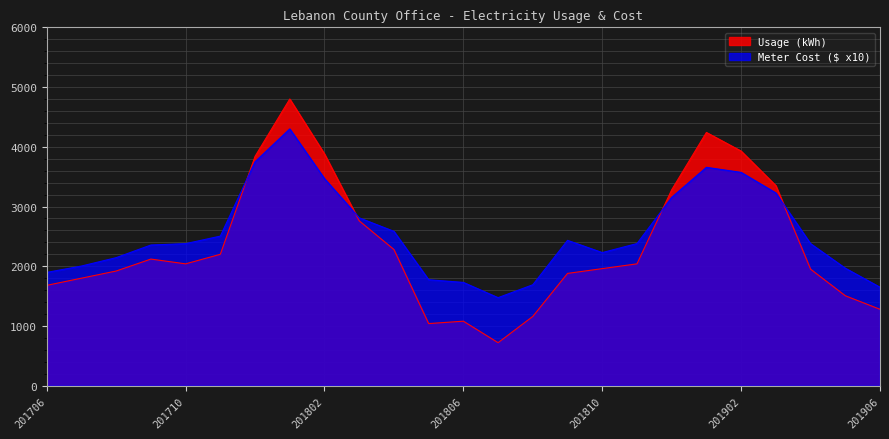

In Meter Cost, how many points are higher than both neighbors (excluding endpoints)?

3